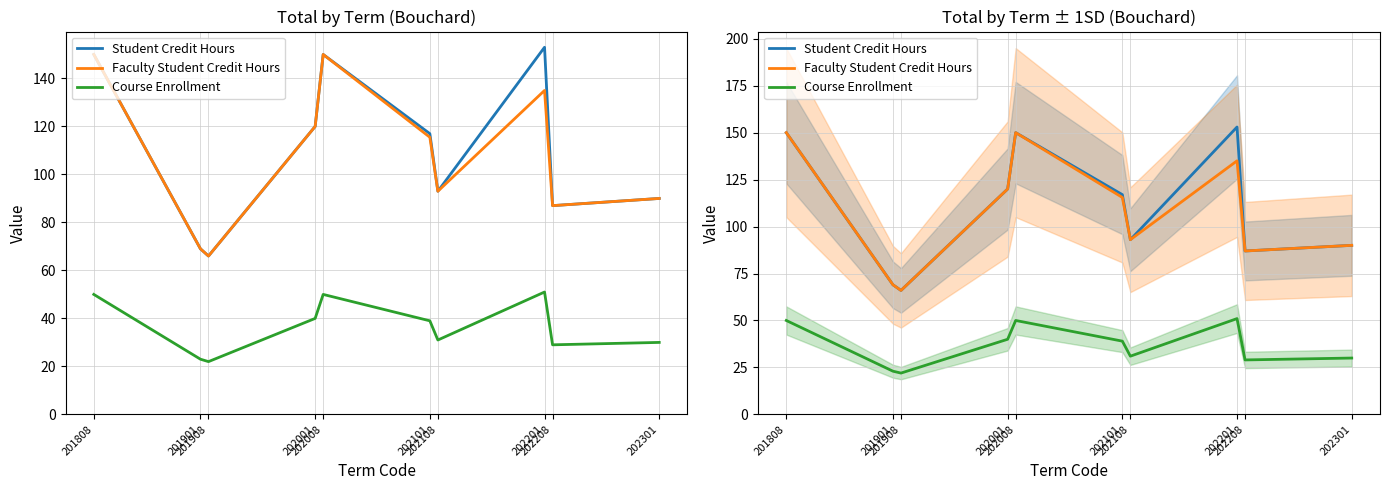

True or false: Student Credit Hours and Faculty Student Credit Hours cross at least once.

False